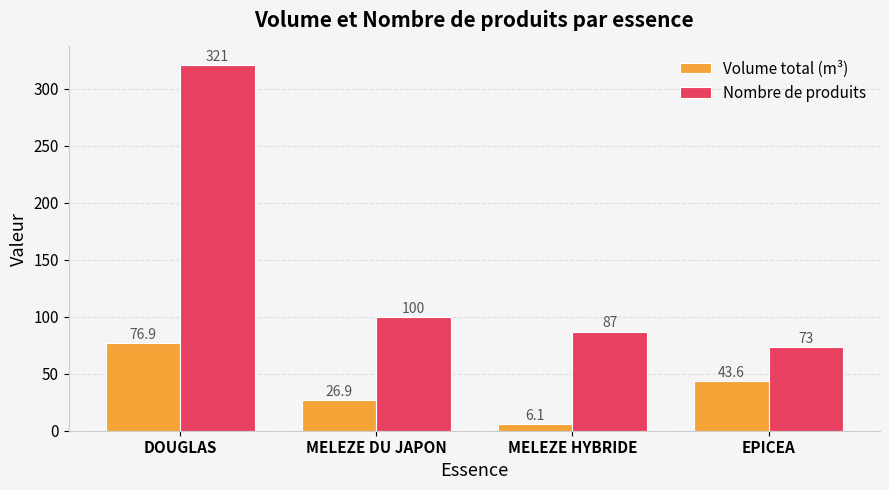

What are all the series names shown in the legend?

Volume total (m³), Nombre de produits